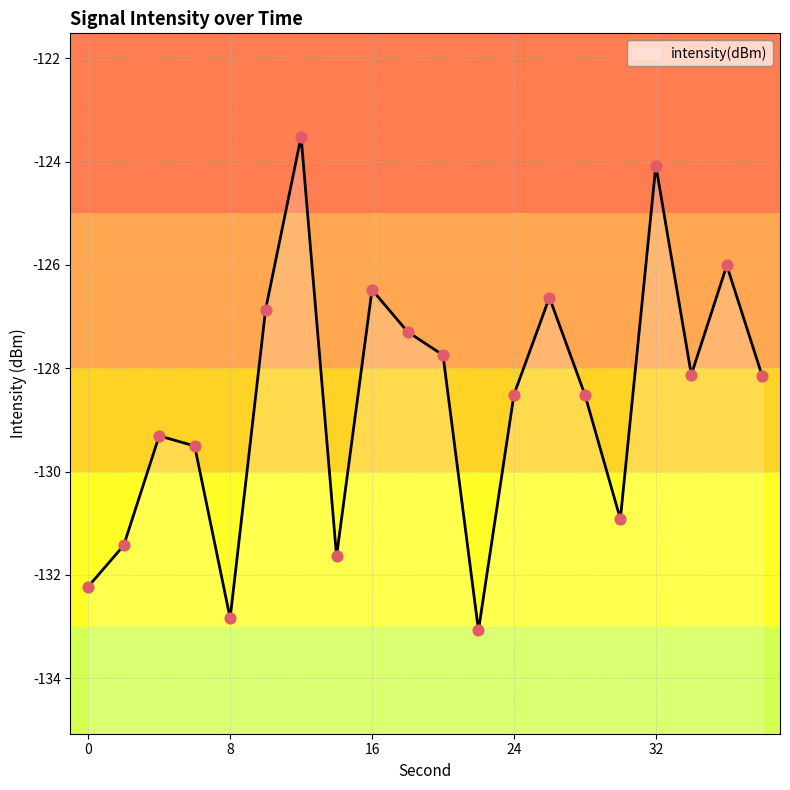

Between 30 and 2, which is larger?

30